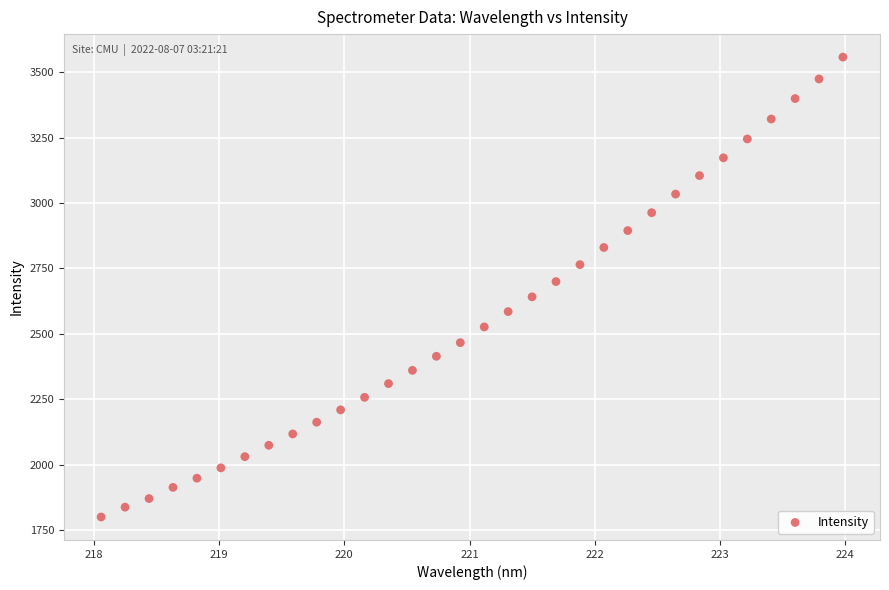

What is the range of X values (max minus min)?

5.9